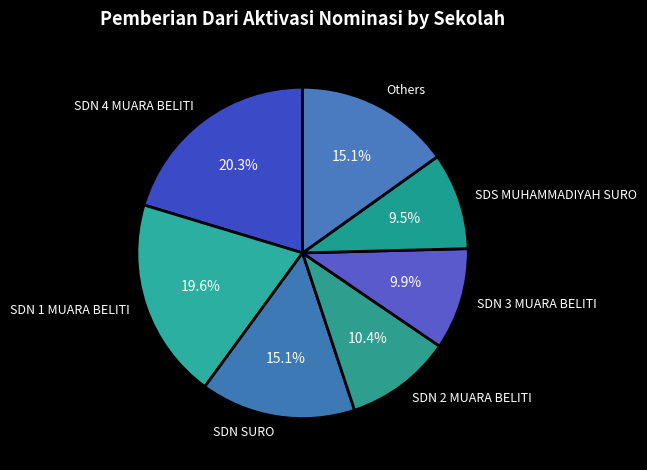

To the nearest percent, what is the difference between the largest and smallest slice percentages?

11%